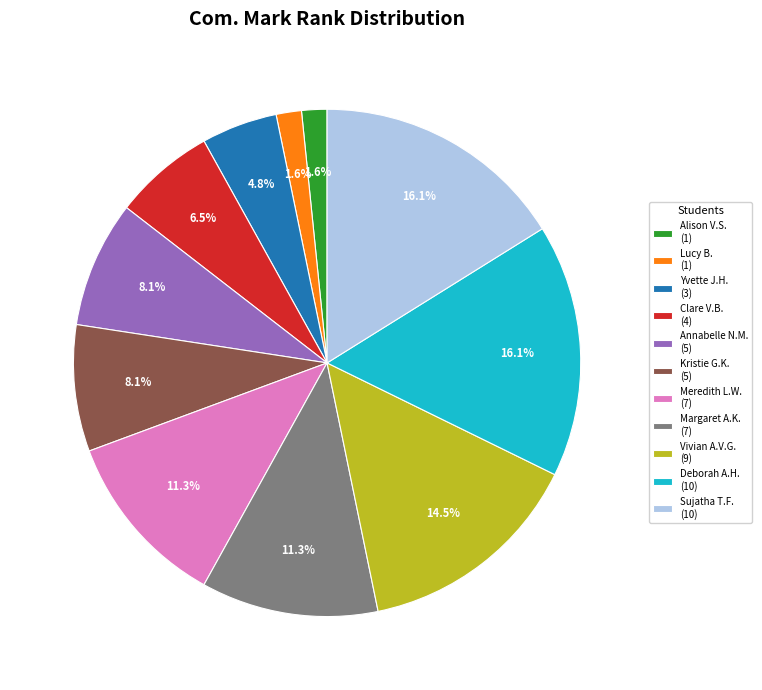

Which has a higher value, Deborah A.H. (10) or Vivian A.V.G. (9)?

Deborah A.H. (10)